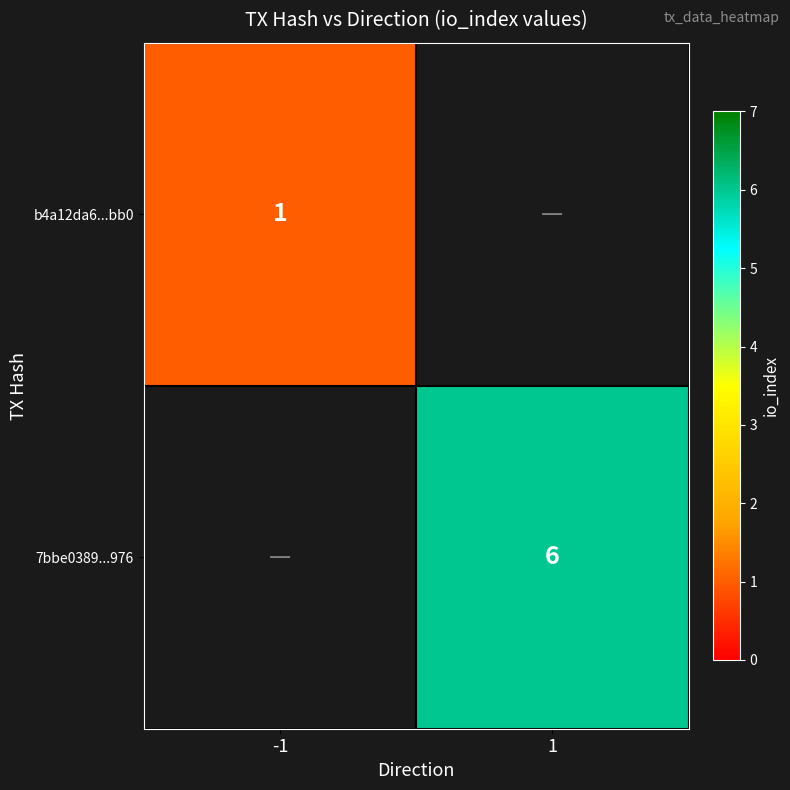

Between -1 and 1, which is larger?

1